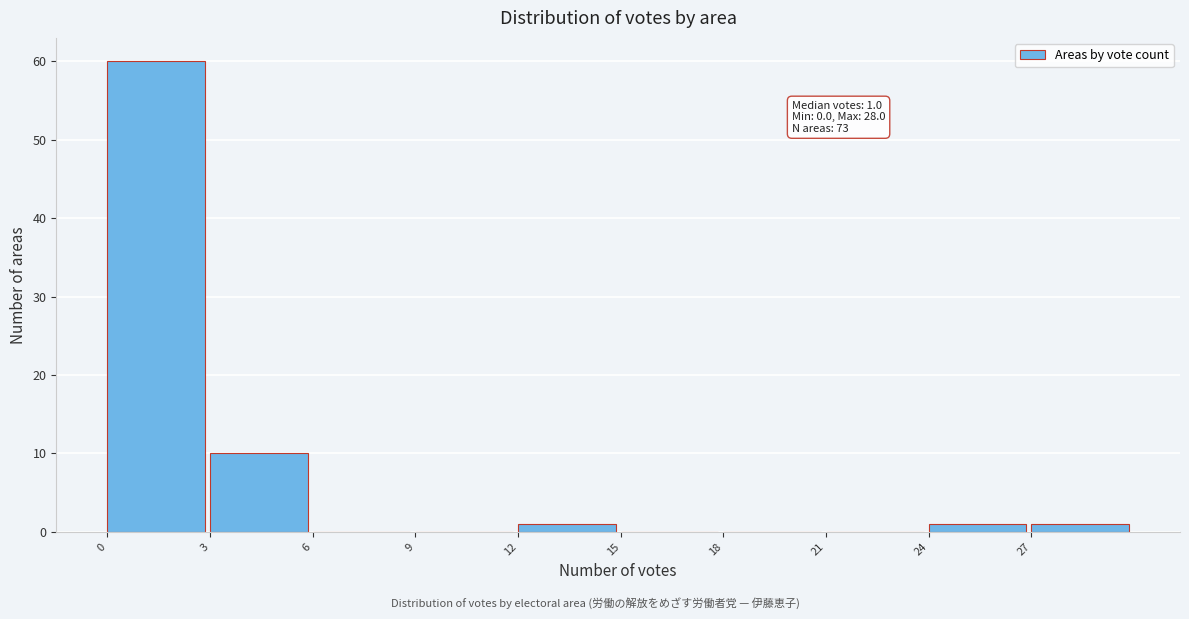

Over which range of the x-axis is the bar tallest?

0 to 3